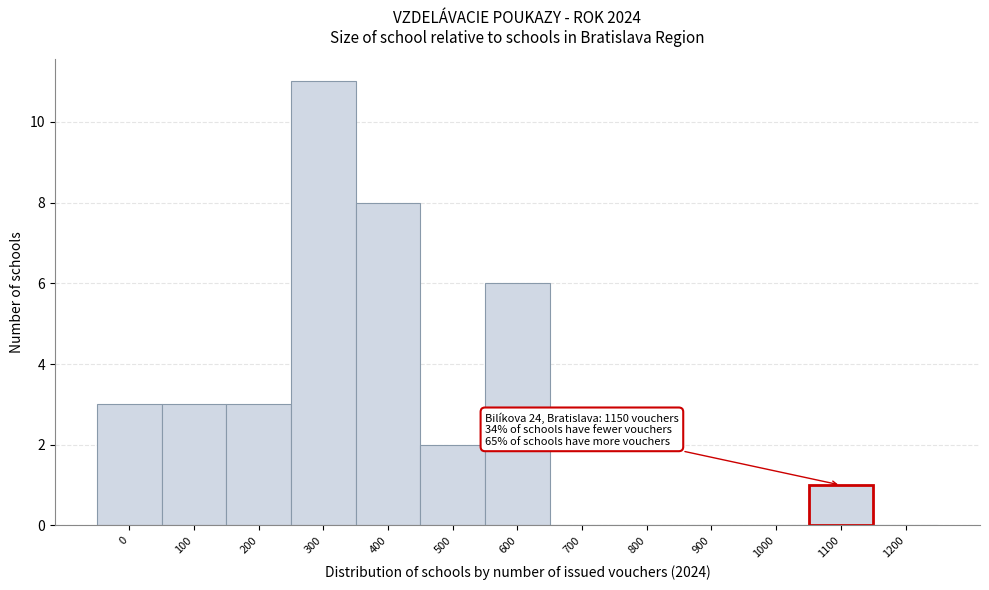

Reading left to right, extract all data points from this chart.

0=3	100=3	200=3	300=11	400=8	500=2	600=6	700=0	800=0	900=0	1000=0	1100=1	1200=0